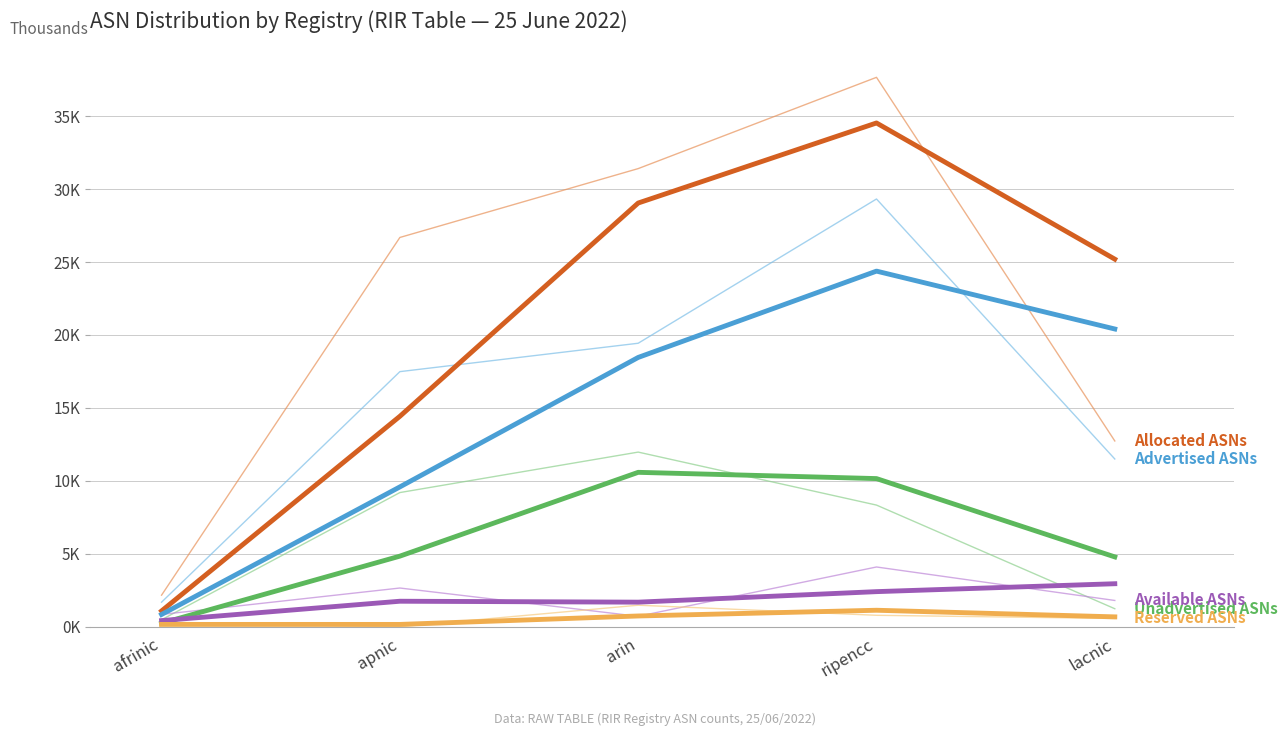

What is the difference between the Unadvertised ASNs values at apnic and lacnic?

0.1